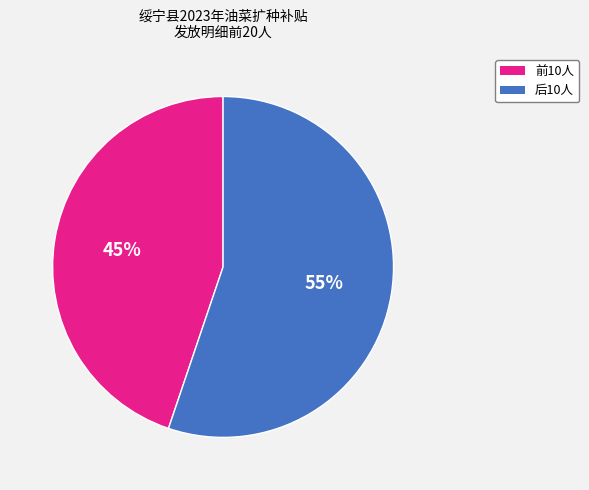

Is there any slice that represents more than half of the pie?

Yes